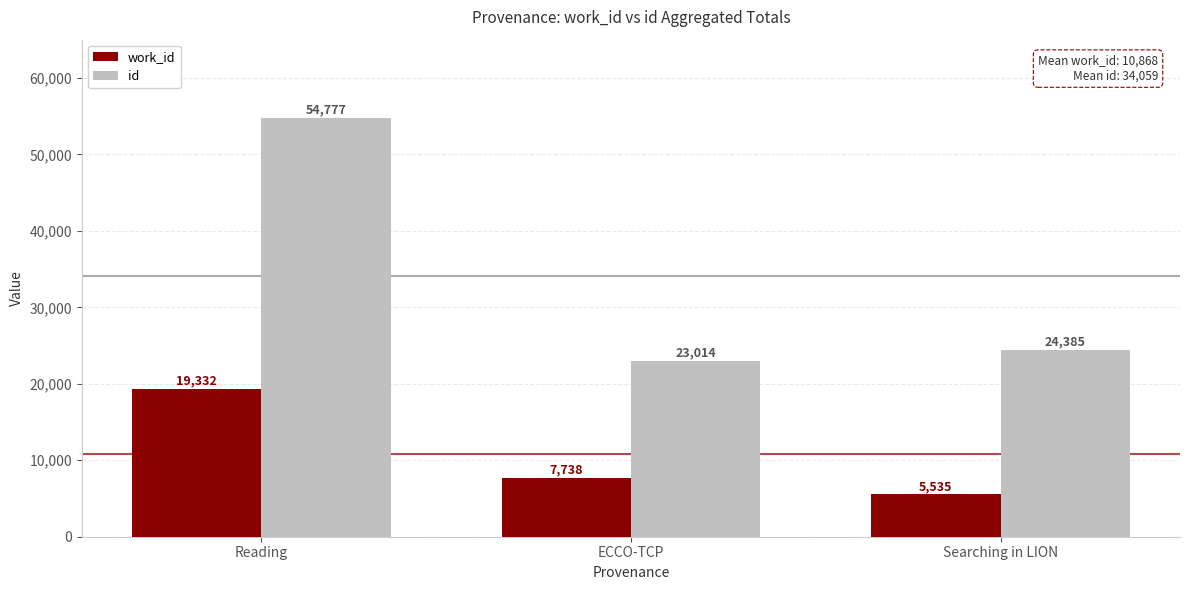

What are all the series names shown in the legend?

work_id, id